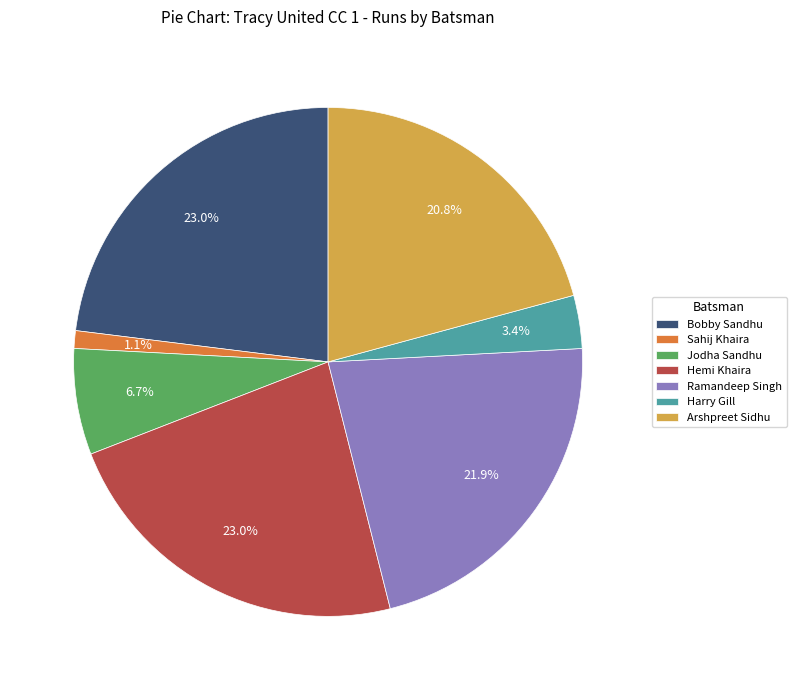

Does Sahij Khaira represent more than half of the total?

No